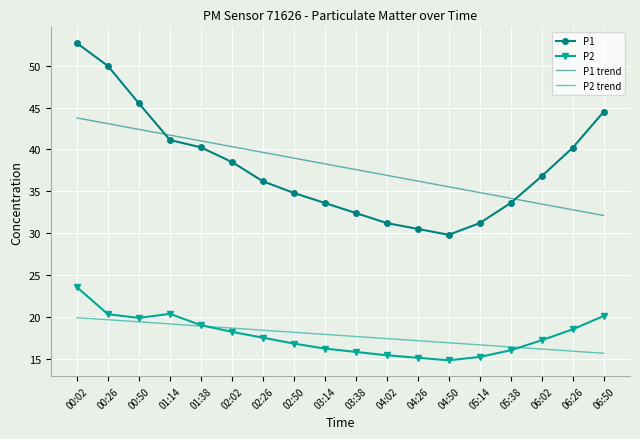

Rank the series by their maximum value, from highest to lowest.

P1, P1 trend, P2, P2 trend